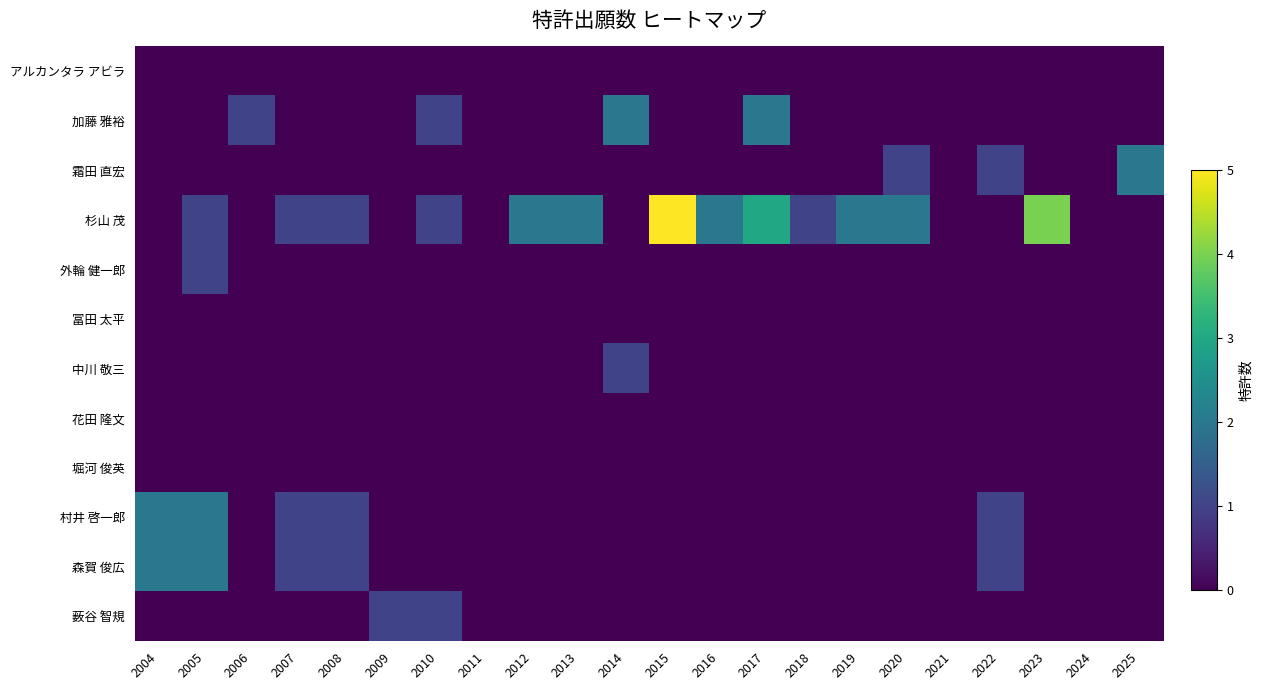

Reading left to right, extract all data points from this chart.

アルカンタラ アビラ: 2004=0	2005=0	2006=0	2007=0	2008=0	2009=0	2010=0	2011=0	2012=0	2013=0	2014=0	2015=0	2016=0	2017=0	2018=0	2019=0	2020=0	2021=0	2022=0	2023=0	2024=0	2025=0
加藤 雅裕: 2004=0	2005=0	2006=1	2007=0	2008=0	2009=0	2010=1	2011=0	2012=0	2013=0	2014=2	2015=0	2016=0	2017=2	2018=0	2019=0	2020=0	2021=0	2022=0	2023=0	2024=0	2025=0
霜田 直宏: 2004=0	2005=0	2006=0	2007=0	2008=0	2009=0	2010=0	2011=0	2012=0	2013=0	2014=0	2015=0	2016=0	2017=0	2018=0	2019=0	2020=1	2021=0	2022=1	2023=0	2024=0	2025=2
杉山 茂: 2004=0	2005=1	2006=0	2007=1	2008=1	2009=0	2010=1	2011=0	2012=2	2013=2	2014=0	2015=5	2016=2	2017=3	2018=1	2019=2	2020=2	2021=0	2022=0	2023=4	2024=0	2025=0
外輪 健一郎: 2004=0	2005=1	2006=0	2007=0	2008=0	2009=0	2010=0	2011=0	2012=0	2013=0	2014=0	2015=0	2016=0	2017=0	2018=0	2019=0	2020=0	2021=0	2022=0	2023=0	2024=0	2025=0
冨田 太平: 2004=0	2005=0	2006=0	2007=0	2008=0	2009=0	2010=0	2011=0	2012=0	2013=0	2014=0	2015=0	2016=0	2017=0	2018=0	2019=0	2020=0	2021=0	2022=0	2023=0	2024=0	2025=0
中川 敬三: 2004=0	2005=0	2006=0	2007=0	2008=0	2009=0	2010=0	2011=0	2012=0	2013=0	2014=1	2015=0	2016=0	2017=0	2018=0	2019=0	2020=0	2021=0	2022=0	2023=0	2024=0	2025=0
花田 隆文: 2004=0	2005=0	2006=0	2007=0	2008=0	2009=0	2010=0	2011=0	2012=0	2013=0	2014=0	2015=0	2016=0	2017=0	2018=0	2019=0	2020=0	2021=0	2022=0	2023=0	2024=0	2025=0
堀河 俊英: 2004=0	2005=0	2006=0	2007=0	2008=0	2009=0	2010=0	2011=0	2012=0	2013=0	2014=0	2015=0	2016=0	2017=0	2018=0	2019=0	2020=0	2021=0	2022=0	2023=0	2024=0	2025=0
村井 啓一郎: 2004=2	2005=2	2006=0	2007=1	2008=1	2009=0	2010=0	2011=0	2012=0	2013=0	2014=0	2015=0	2016=0	2017=0	2018=0	2019=0	2020=0	2021=0	2022=1	2023=0	2024=0	2025=0
森賀 俊広: 2004=2	2005=2	2006=0	2007=1	2008=1	2009=0	2010=0	2011=0	2012=0	2013=0	2014=0	2015=0	2016=0	2017=0	2018=0	2019=0	2020=0	2021=0	2022=1	2023=0	2024=0	2025=0
薮谷 智規: 2004=0	2005=0	2006=0	2007=0	2008=0	2009=1	2010=1	2011=0	2012=0	2013=0	2014=0	2015=0	2016=0	2017=0	2018=0	2019=0	2020=0	2021=0	2022=0	2023=0	2024=0	2025=0